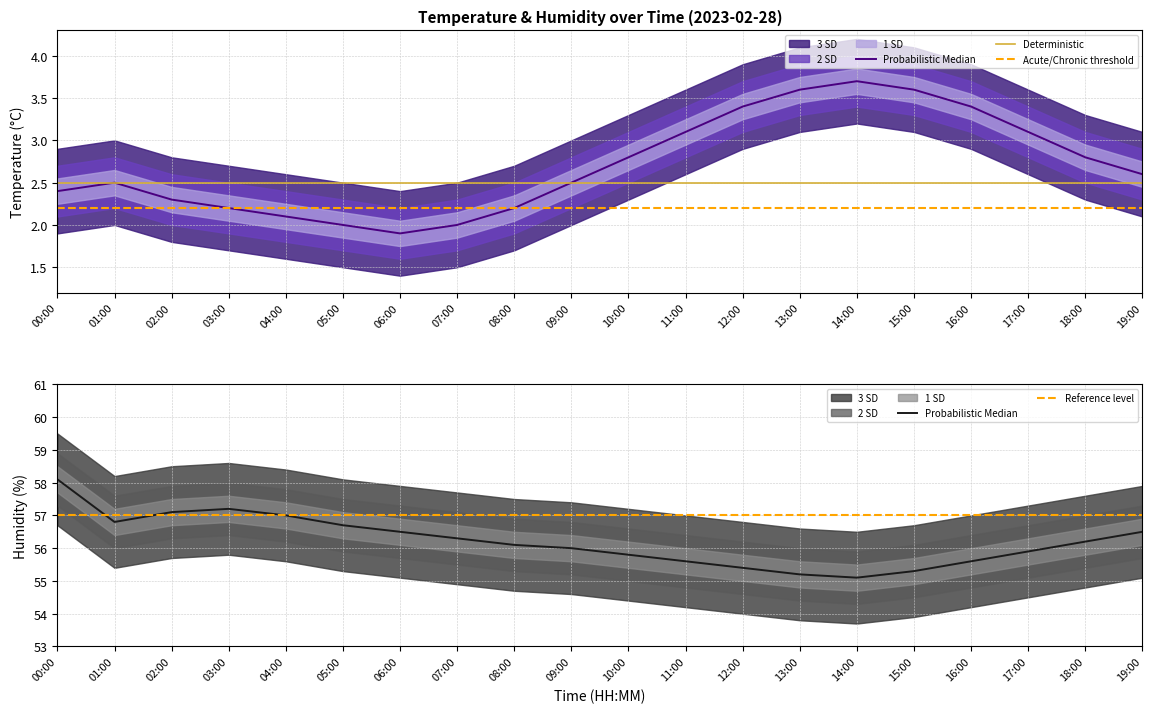

List the labels in order of humidity value, largest first.

00:00, 03:00, 02:00, 04:00, 01:00, 05:00, 06:00, 19:00, 07:00, 18:00, 08:00, 09:00, 17:00, 10:00, 11:00, 16:00, 12:00, 15:00, 13:00, 14:00